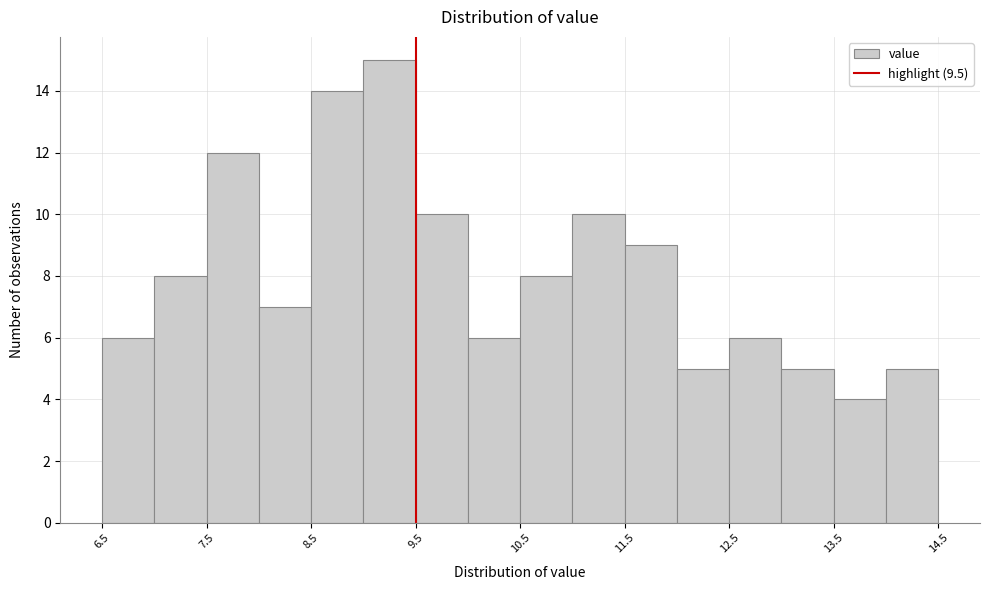

Which range on the x-axis has the tallest bar?

9.0 to 9.5